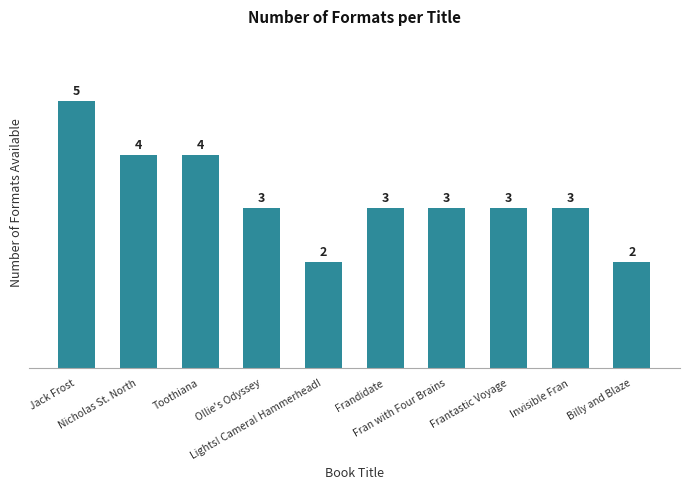

What is the change in value from Jack Frost to Fran with Four Brains?

-2